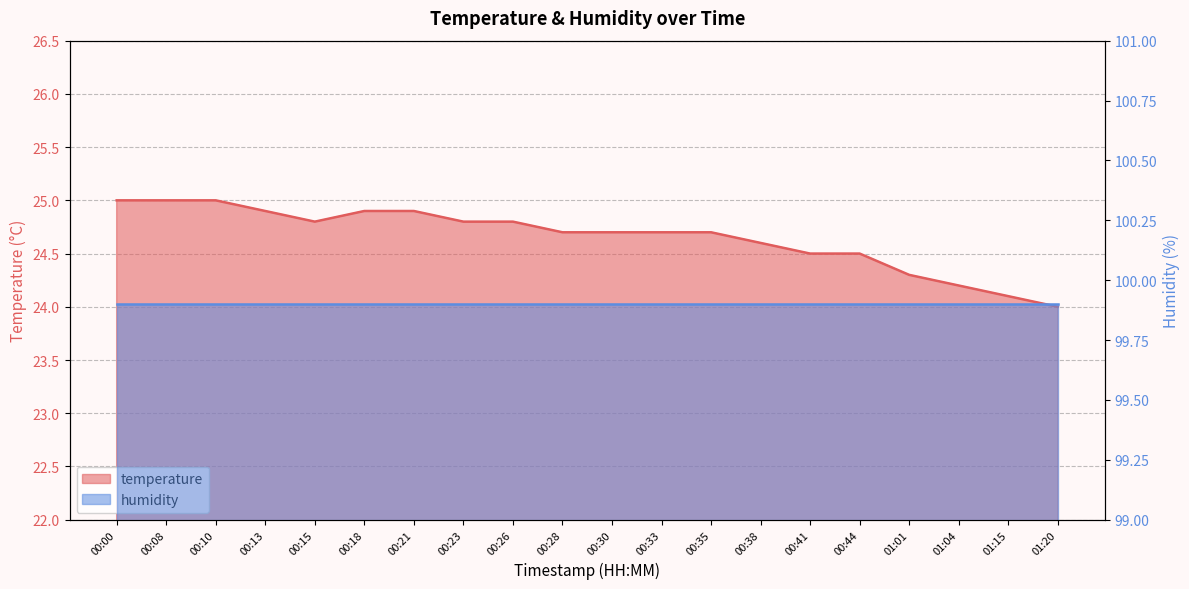

What is the difference between the second highest and second lowest values?

0.9